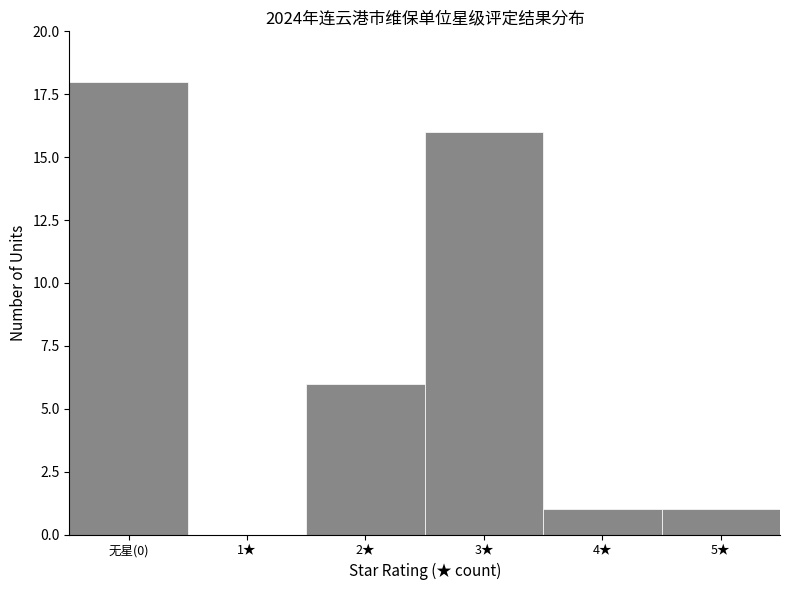

Reading left to right, transcribe all the data shown in this chart.

无星(0)=18	1★=0	2★=6	3★=16	4★=1	5★=1